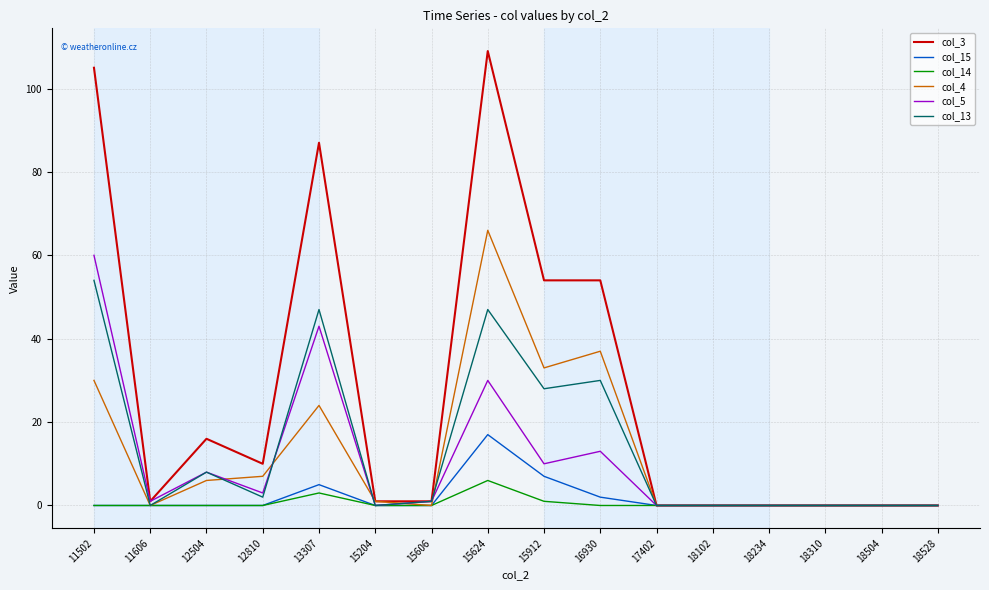

At which category is the sum across all series the highest?

15624